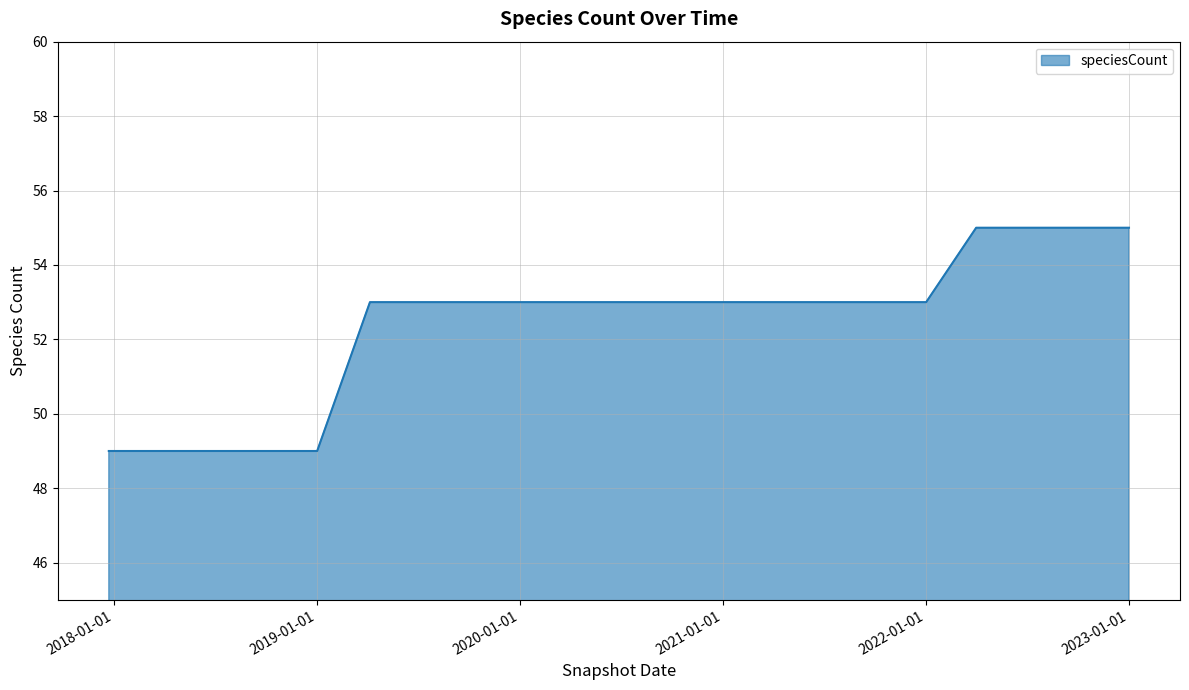

What is the difference between the maximum and minimum values?

6